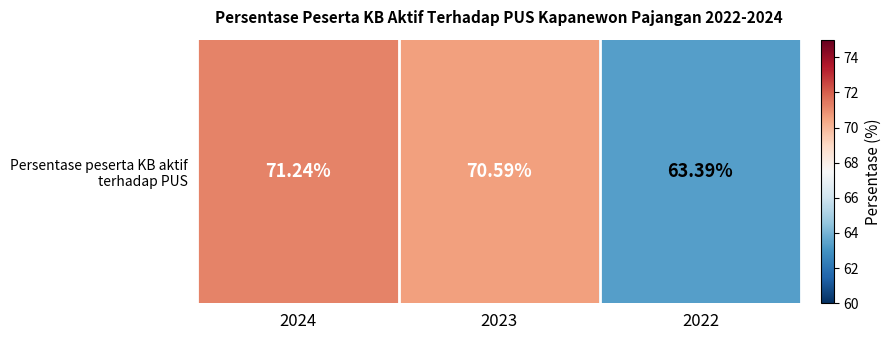

List the labels in order of value, largest first.

2024, 2023, 2022